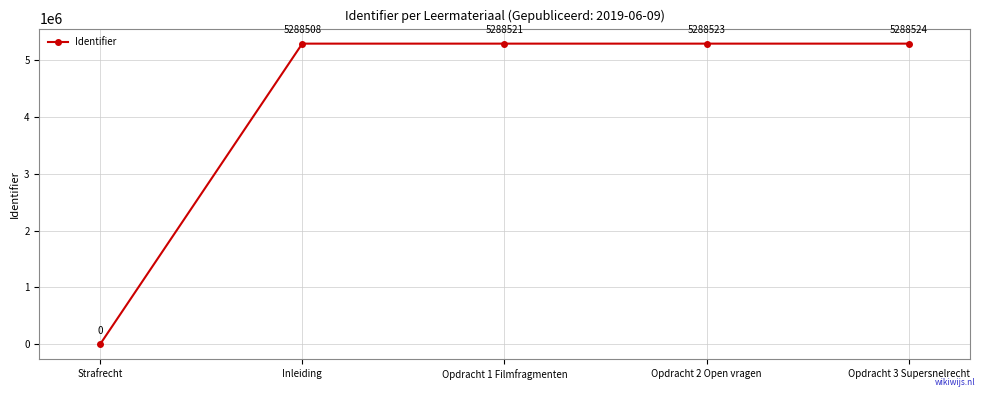

What is the value of the 3rd point from the left?

5288521